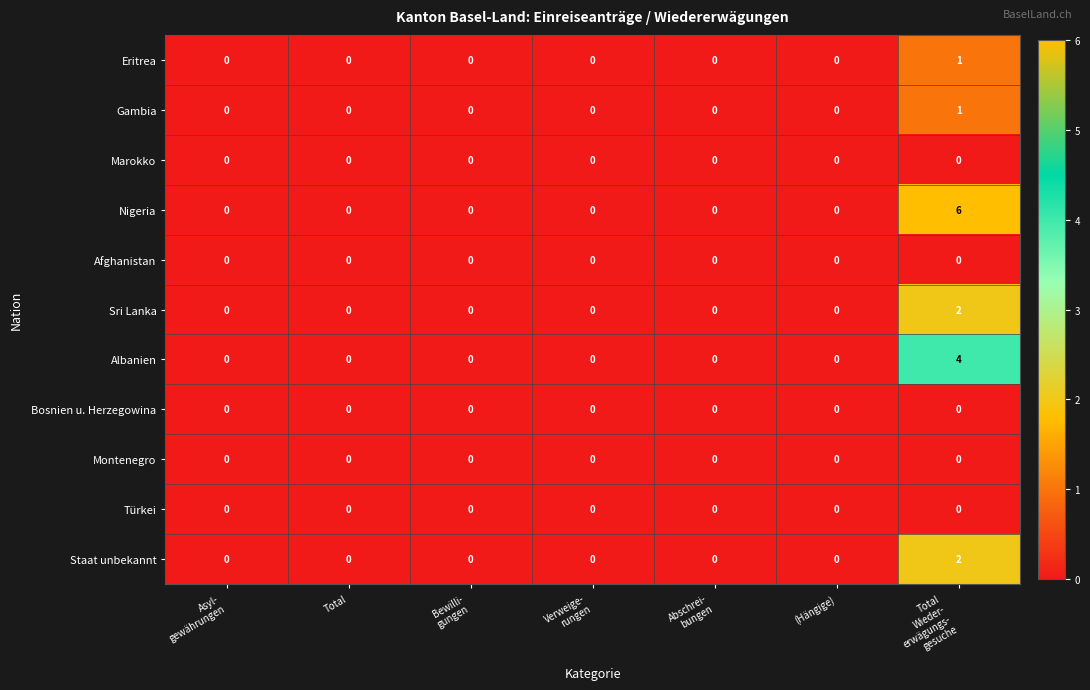

How many distinct data groups are displayed?

11